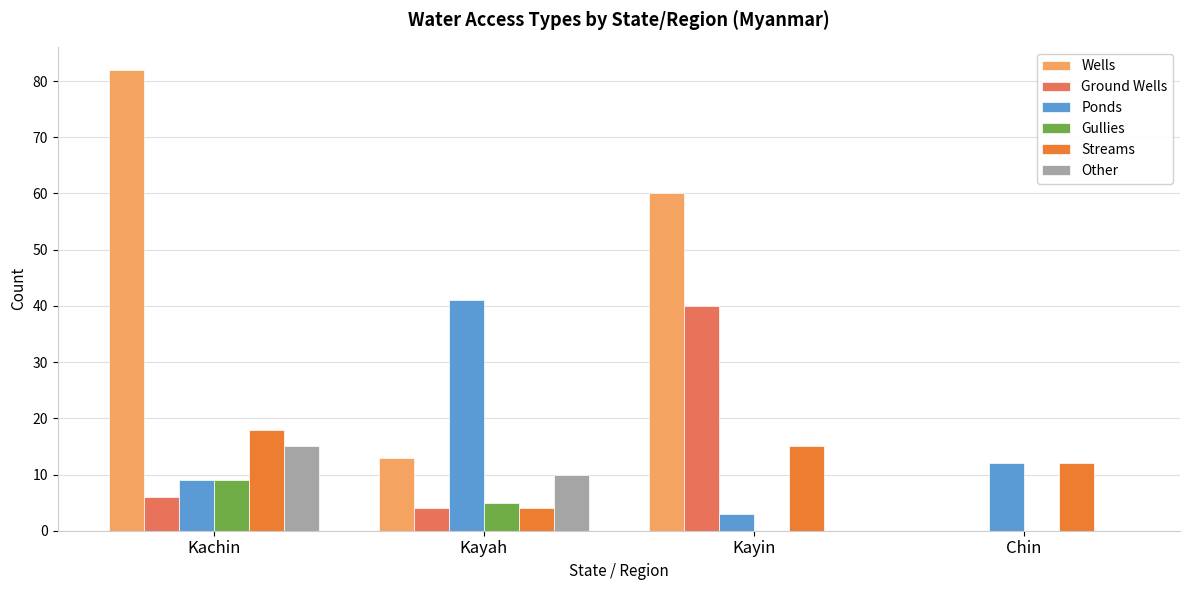

True or false: Wells has a value of -35 at Chin.

False